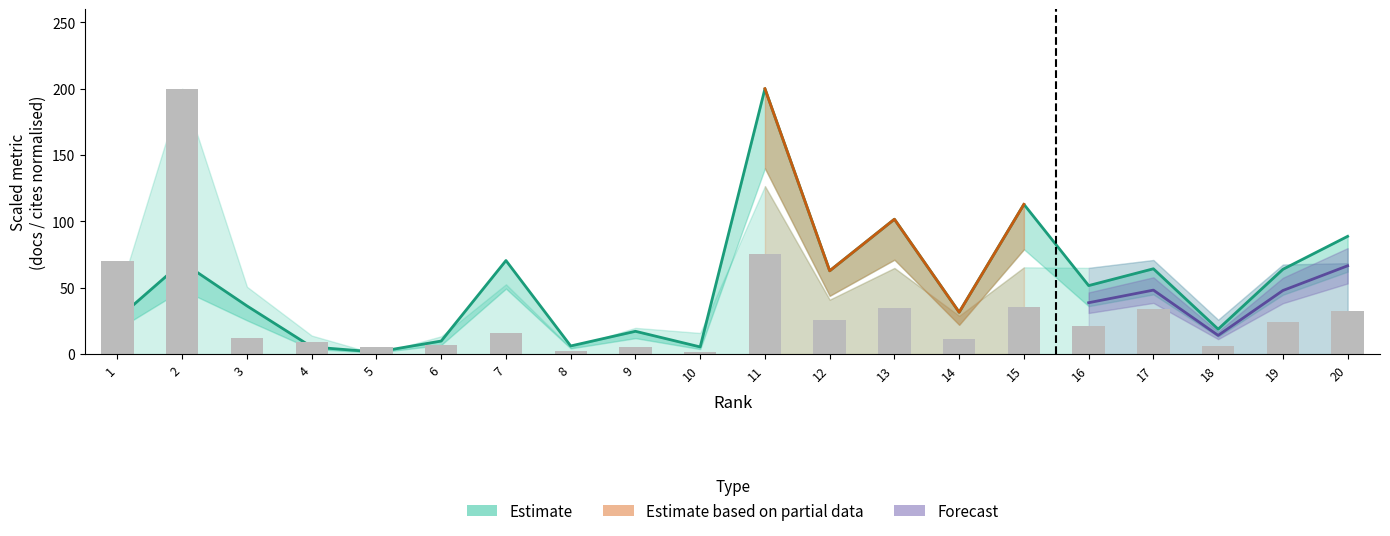

Reading left to right, extract all data points from this chart.

Total Docs. (3years): 26.6	69.2	36.3	5.4	1.5	9.8	70.5	6.1	17.2	5.4	200.0	62.8	101.7	31.5	112.9	51.6	64.3	18.8	63.9	88.7
Total Refs.: 70.1	200.0	11.9	9.5	5.0	6.6	15.8	2.0	5.6	1.6	75.1	25.4	34.4	11.4	35.6	21.2	33.7	6.4	24.4	32.2